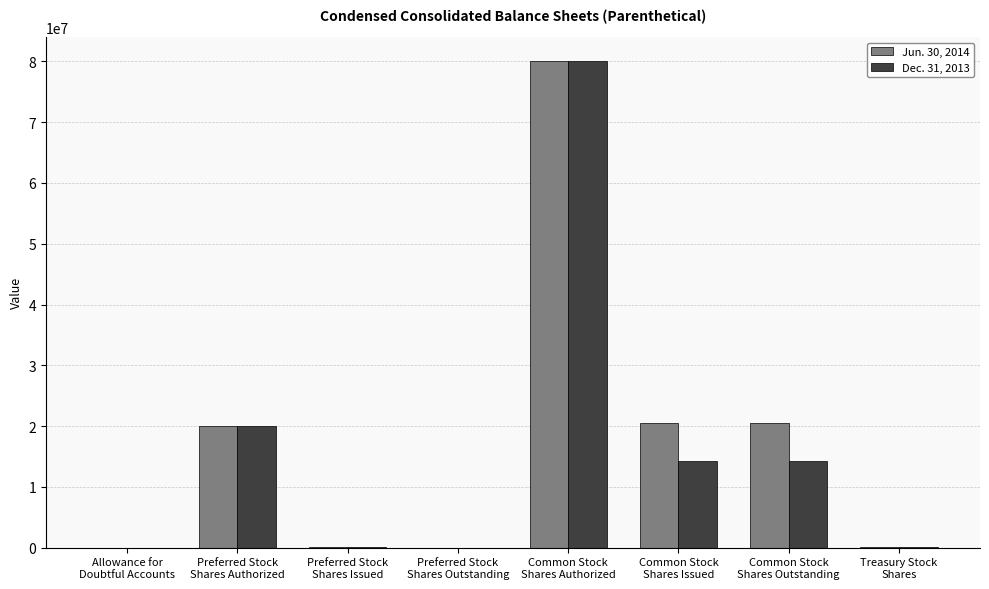

The Jun. 30, 2014 series shows 2089 at Allowance for
Doubtful Accounts. True or false?

True